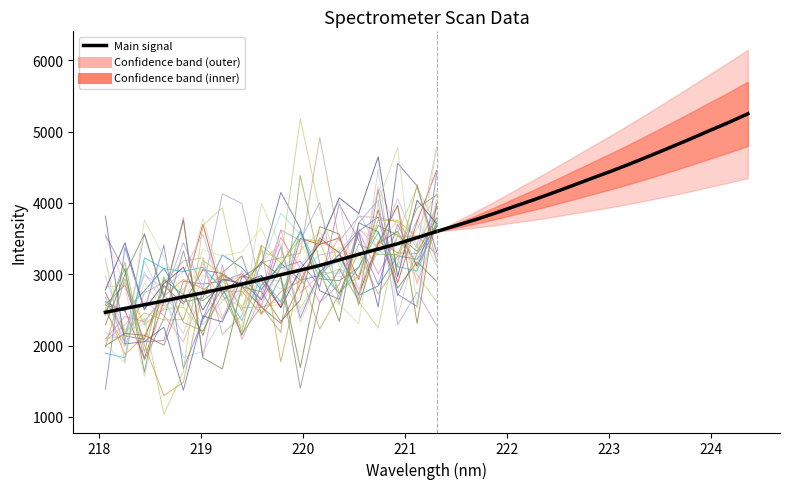

What is the greatest value displayed?

5249.3